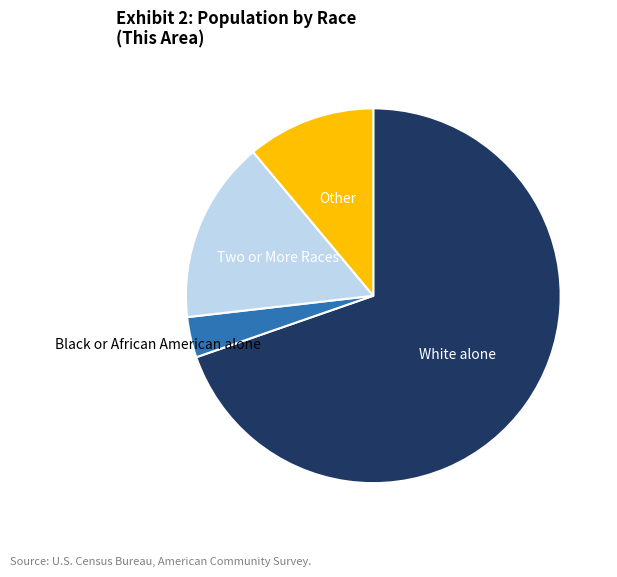

Is there any slice that represents more than half of the pie?

Yes